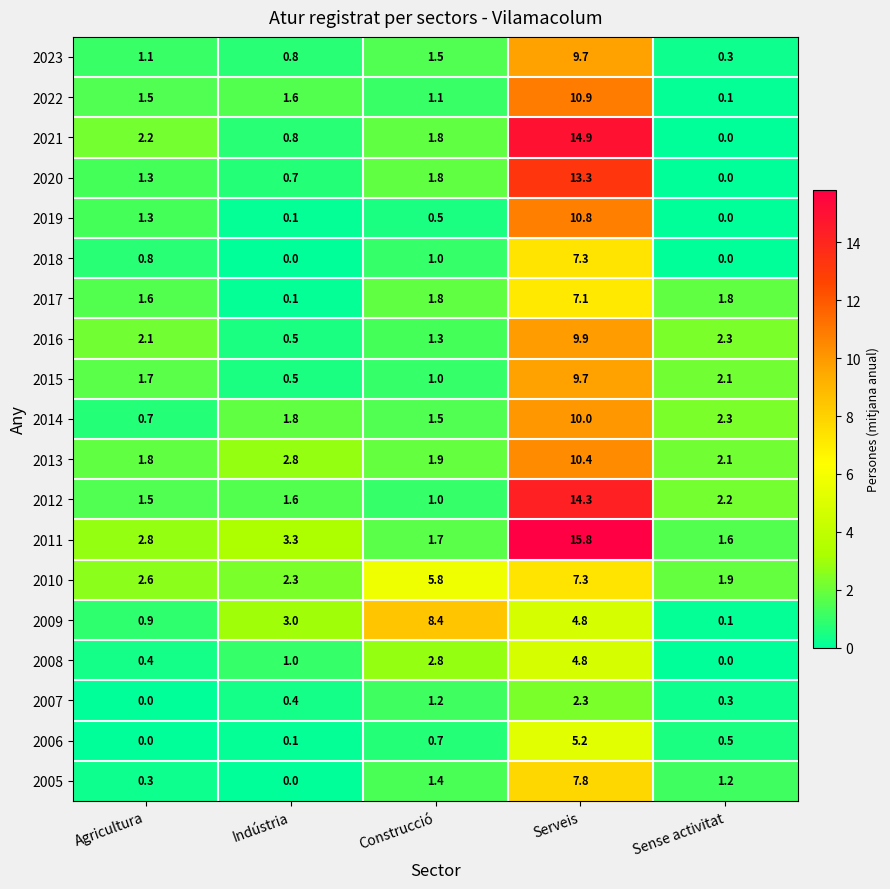

Which series changed the most between Agricultura and Indústria?

2009